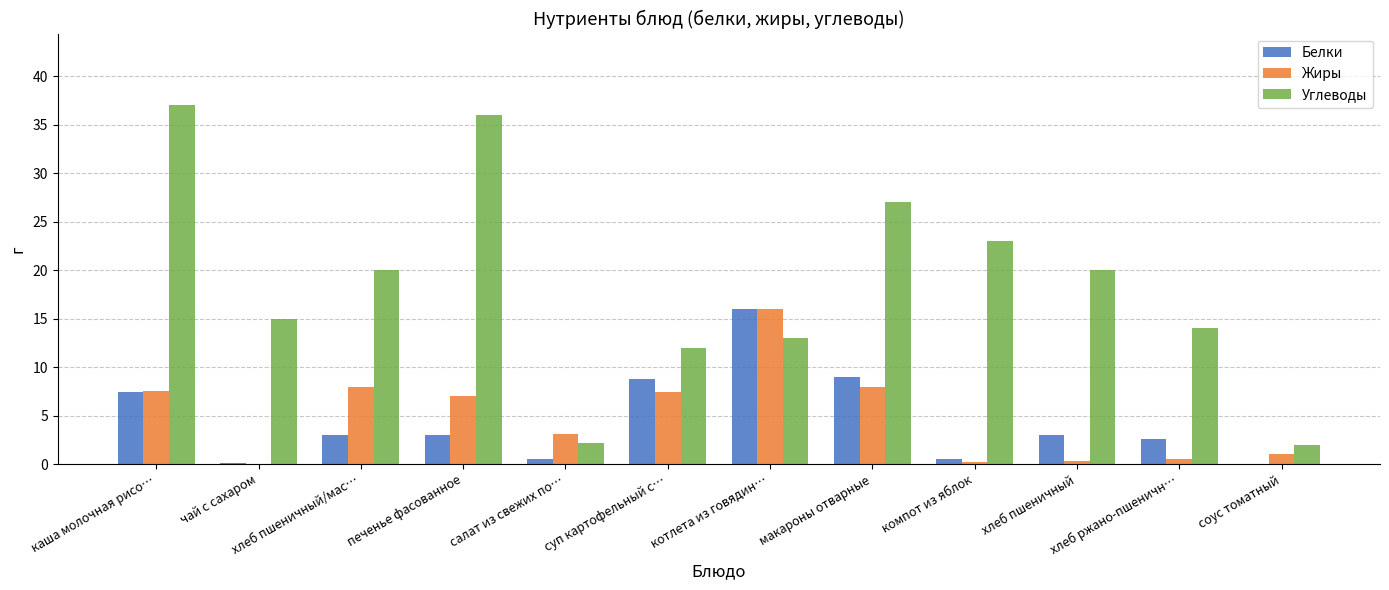

Which series has the largest total across all categories?

Углеводы